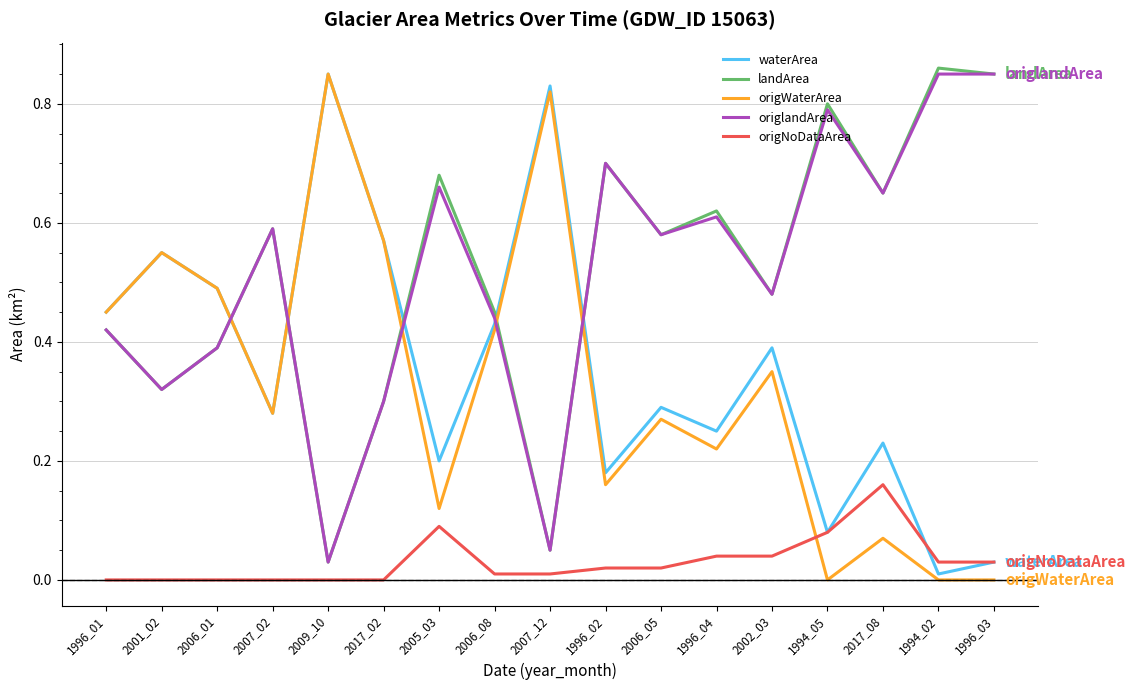

True or false: origlandArea has a value of 0.4 at 2017_02.

False